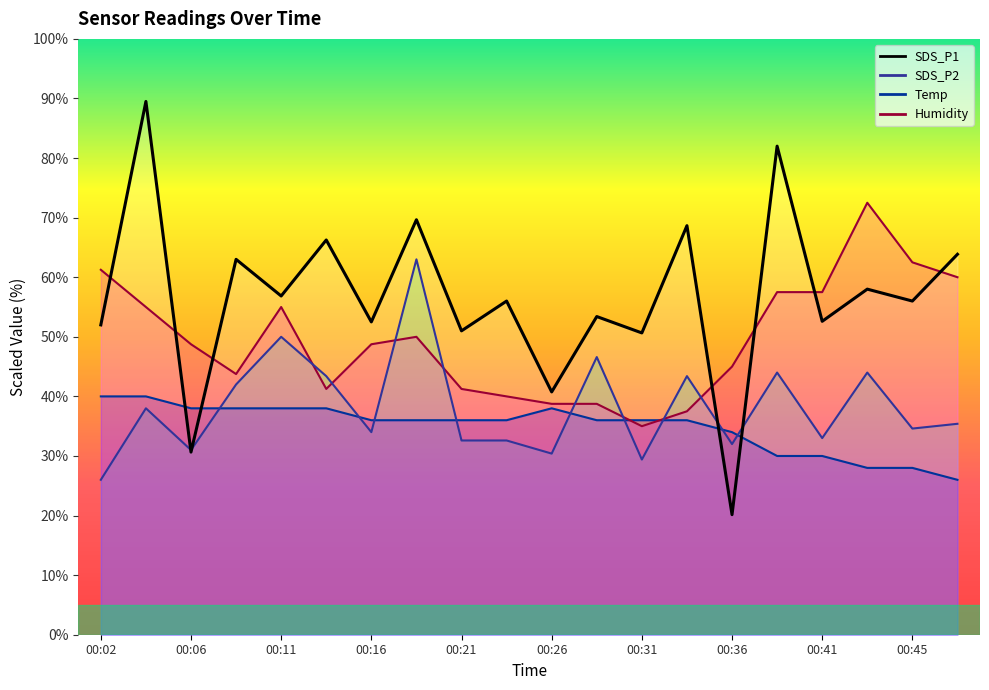

Rank the series by their maximum value, from lowest to highest.

Temp, SDS_P2, Humidity, SDS_P1